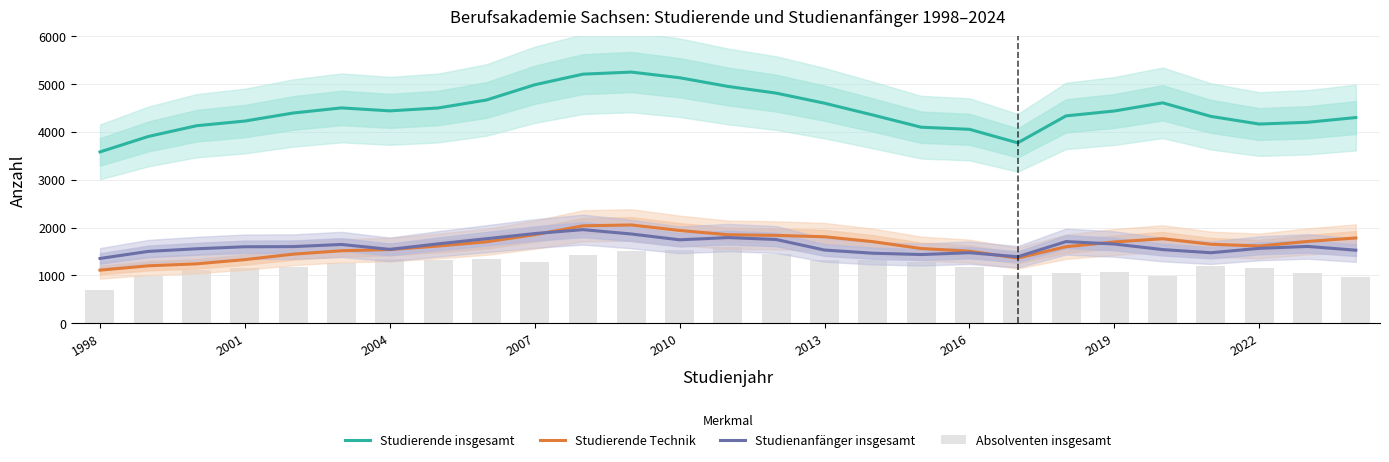

True or false: Studierende Technik has a value of 1851 at 2007.

True